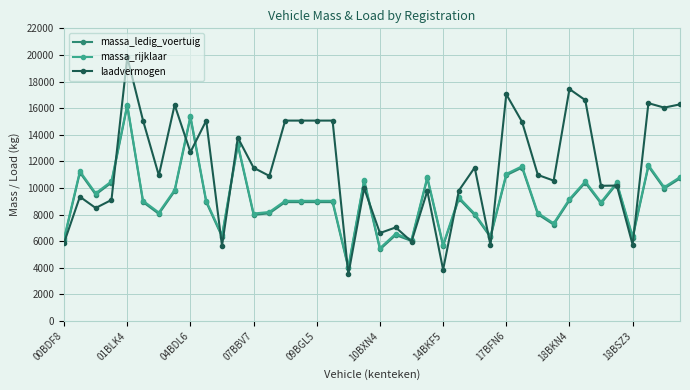

True or false: massa_ledig_voertuig has more than 1 points higher than both neighbors.

True